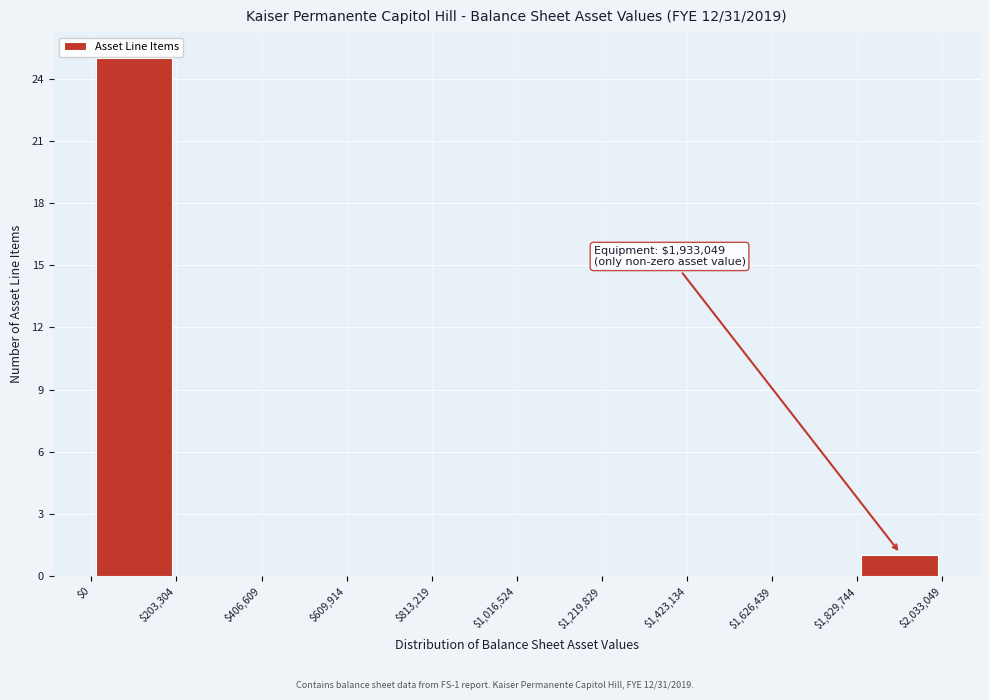

Over which range of the x-axis is the bar tallest?

$0 to $203,304